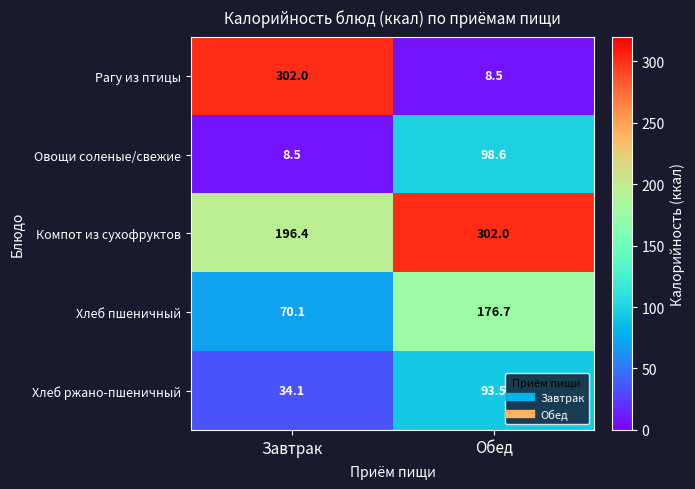

Reading left to right, what are all the values shown in this chart?

Рагу из птицы: 302.0	8.5
Овощи соленые/свежие: 8.5	98.6
Компот из сухофруктов: 196.4	302.0
Хлеб пшеничный: 70.1	176.7
Хлеб ржано-пшеничный: 34.1	93.5